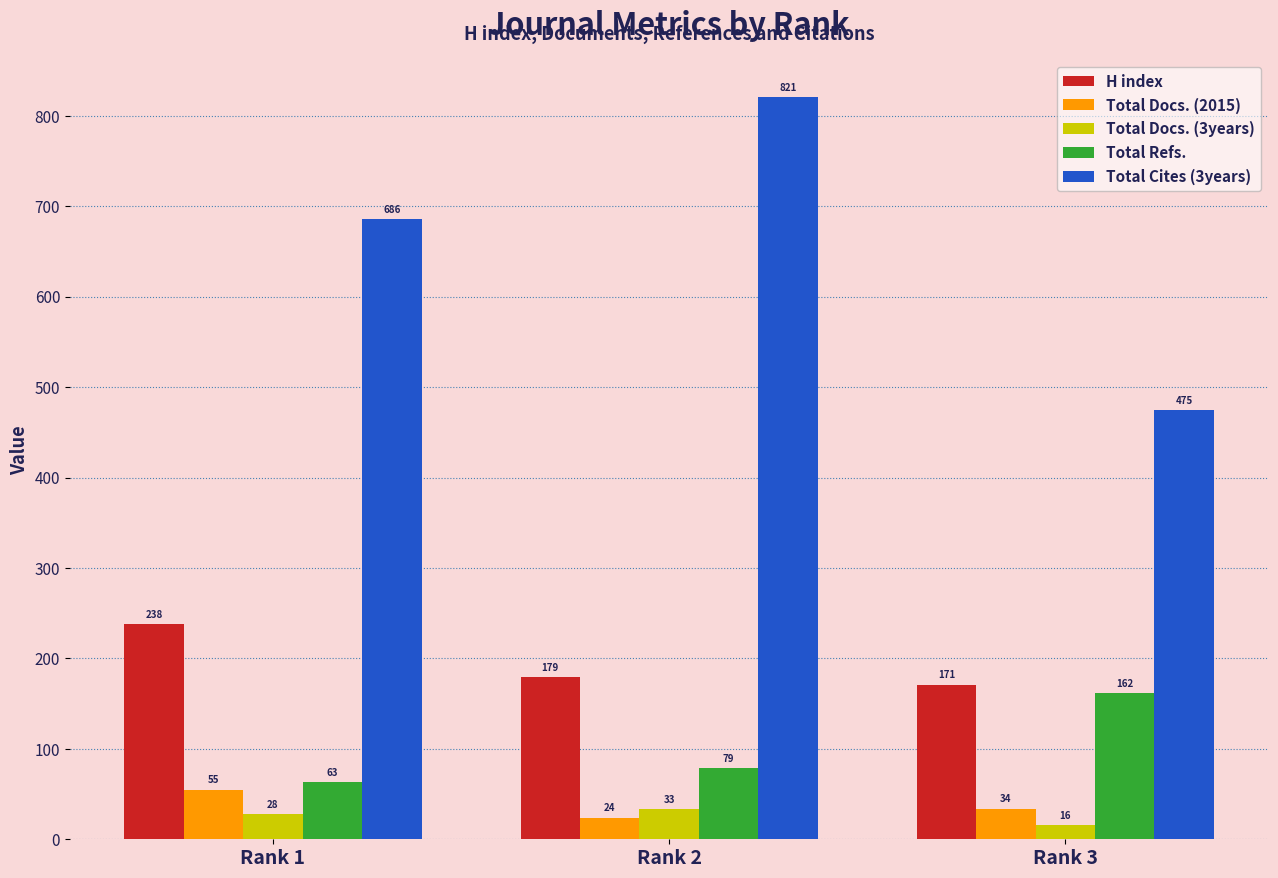

How many data points in Total Docs. (2015) are less than 34?

1